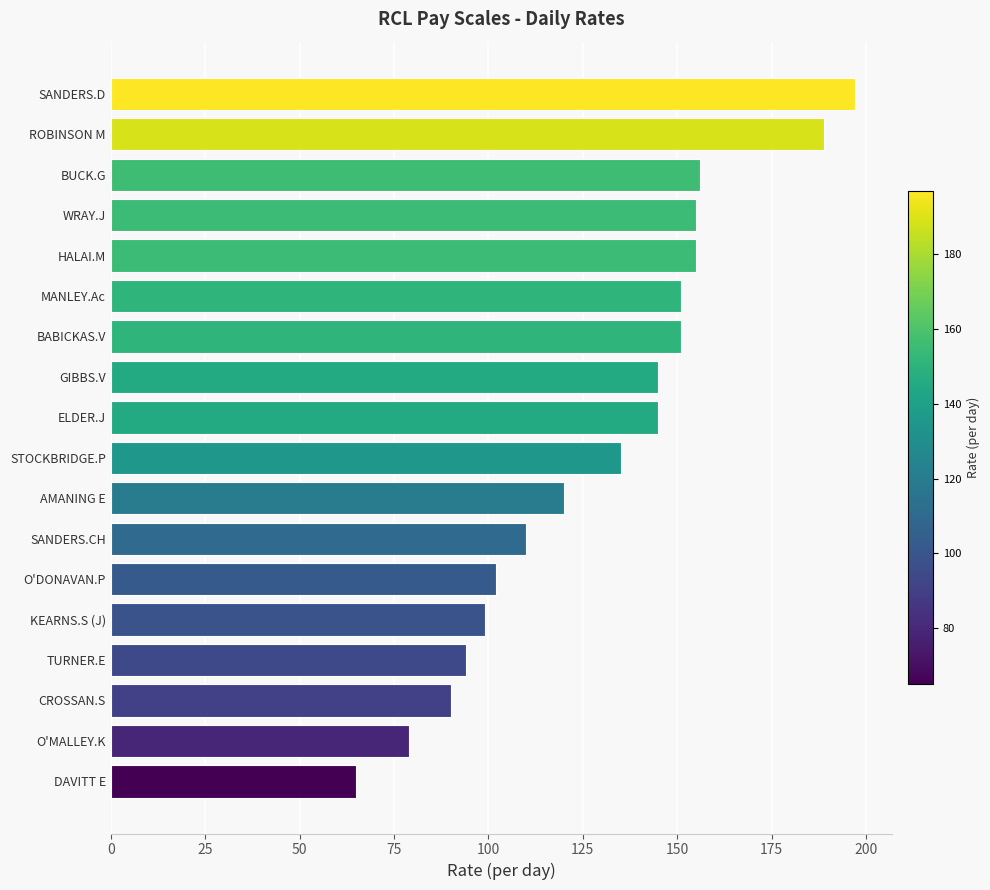

What is the difference between the maximum and minimum values?

132